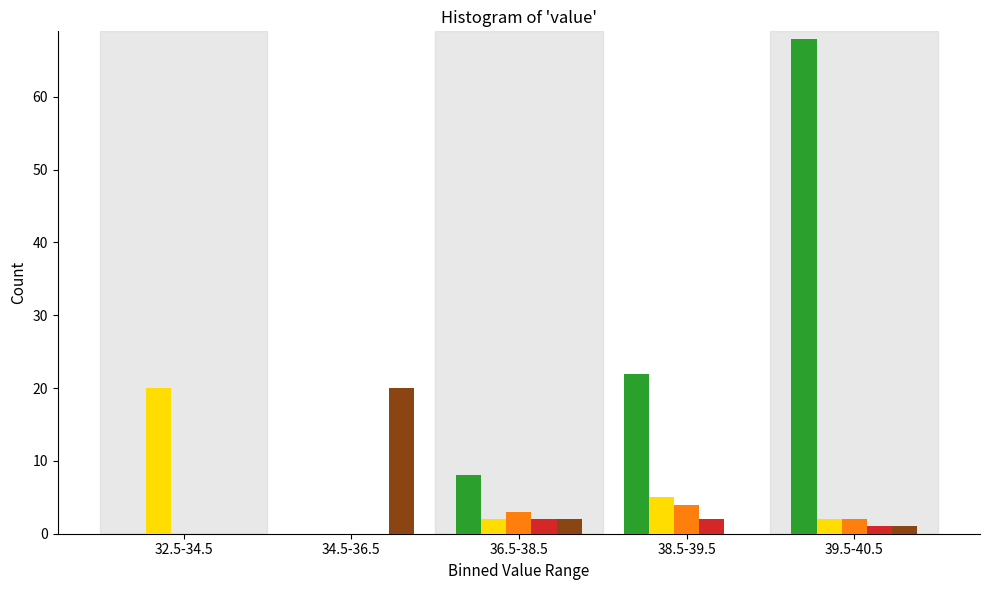

Which category has the highest value across all series?

39.5-40.5